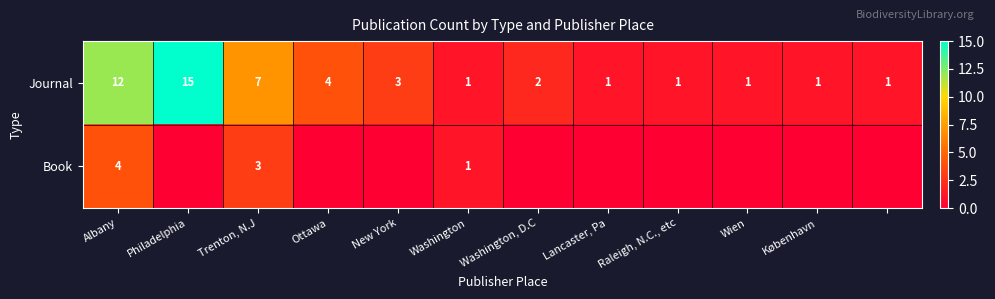

Rank the series at Philadelphia from lowest to highest value.

Book, Journal